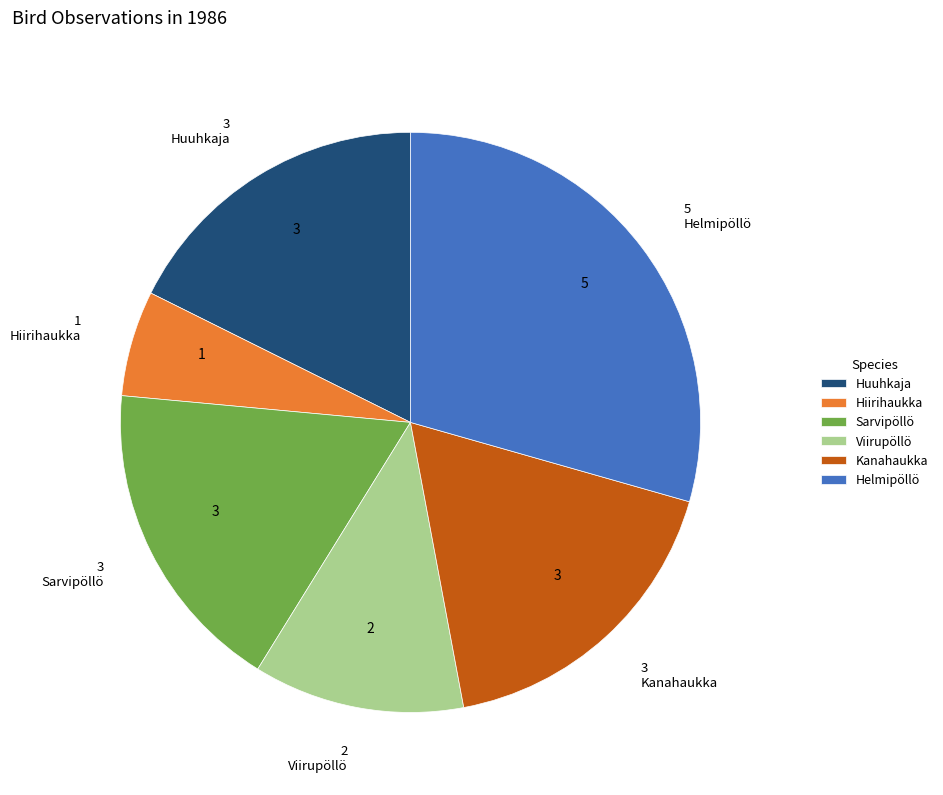

Do Sarvipöllö and Viirupöllö together represent more than half of the pie?

No